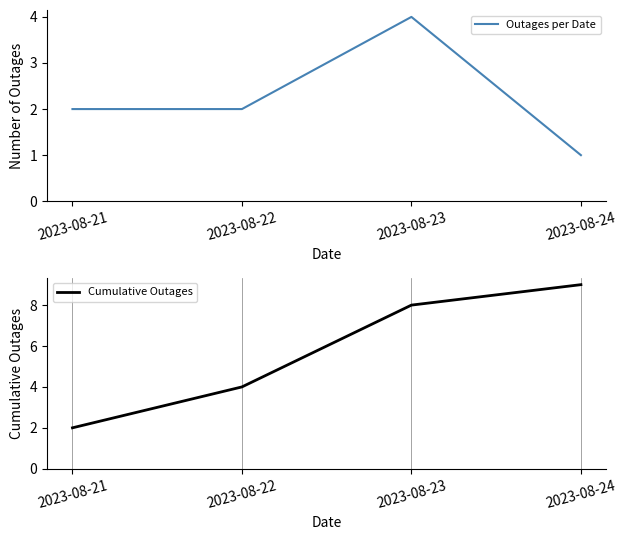

What is the sum of the Outages per Date values at 2023-08-24 and 2023-08-21?

3